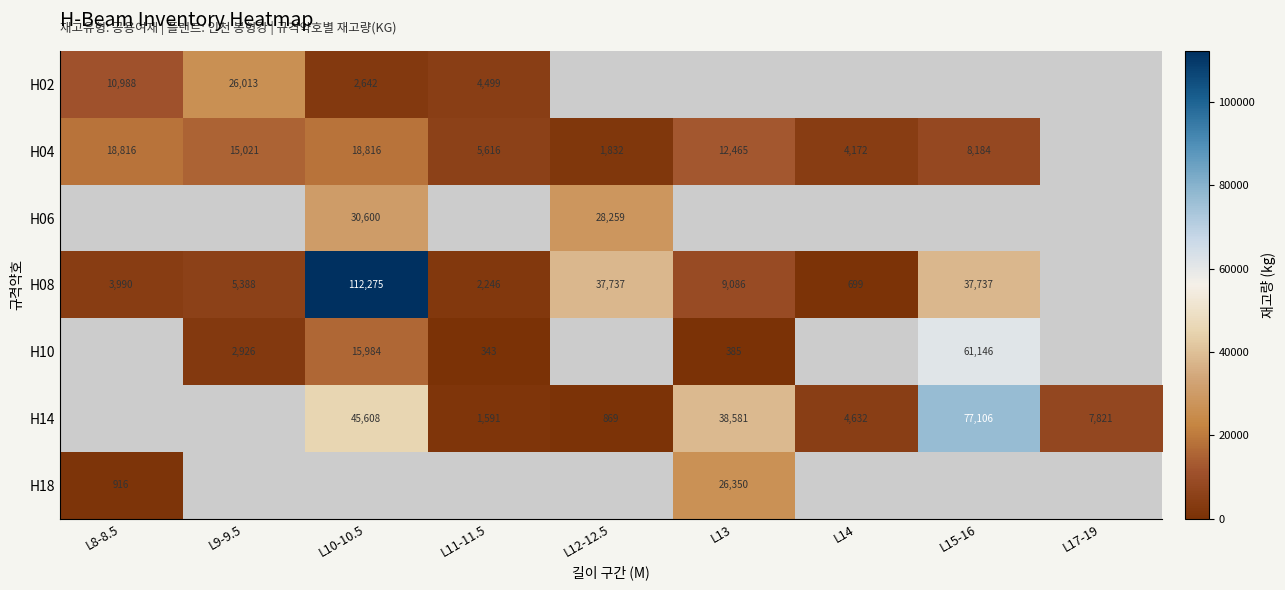

What is the difference between the maximum and minimum values in the H08 series?

111576.0